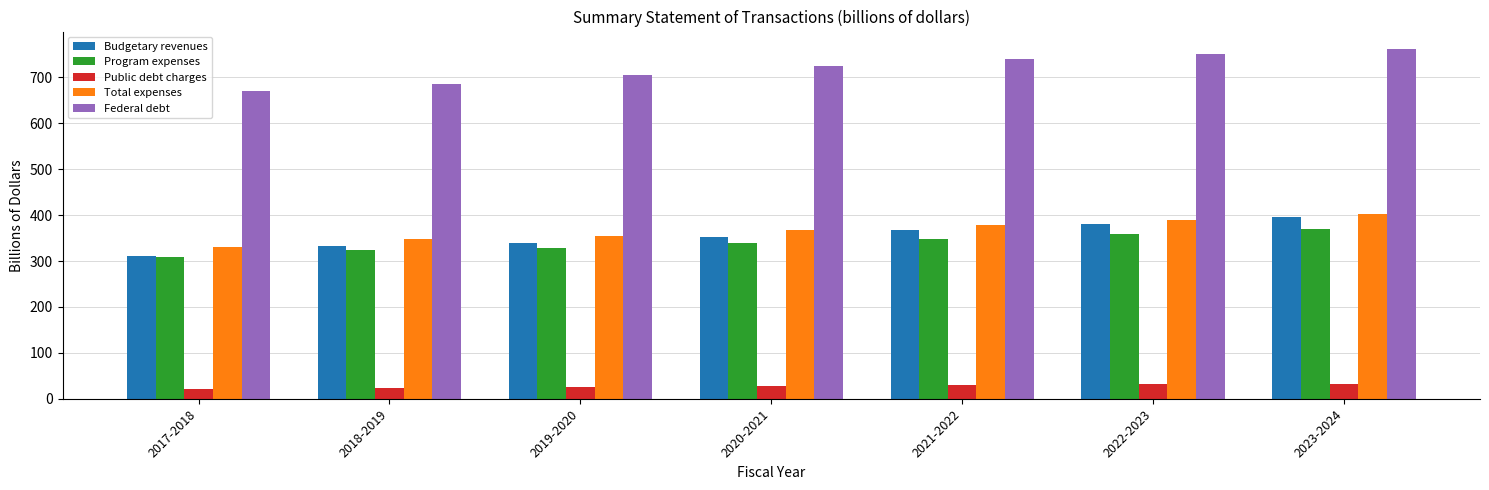

How many categories are shown in the chart?

7